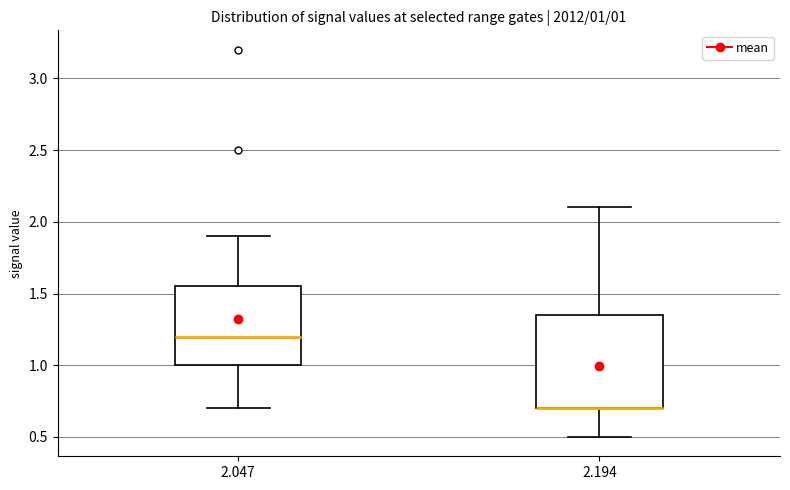

Comparing the boxes themselves (not the whiskers), which one is the tallest?

2.194